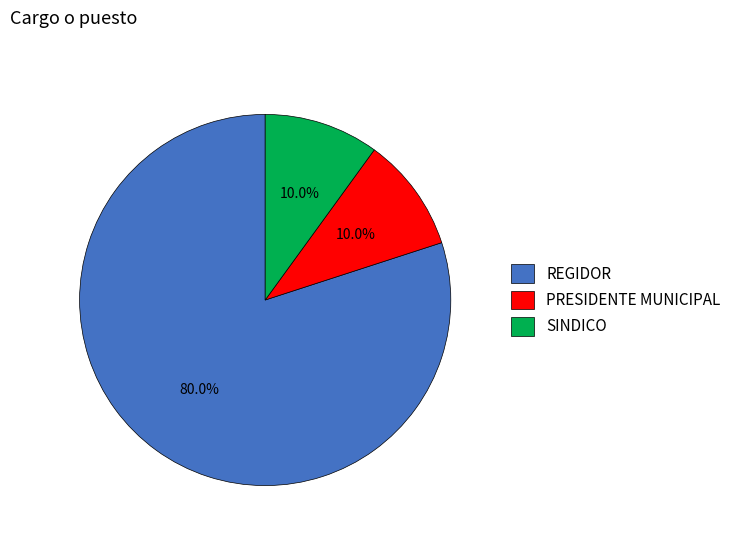

What percentage do PRESIDENTE MUNICIPAL and REGIDOR together represent?

90.0%